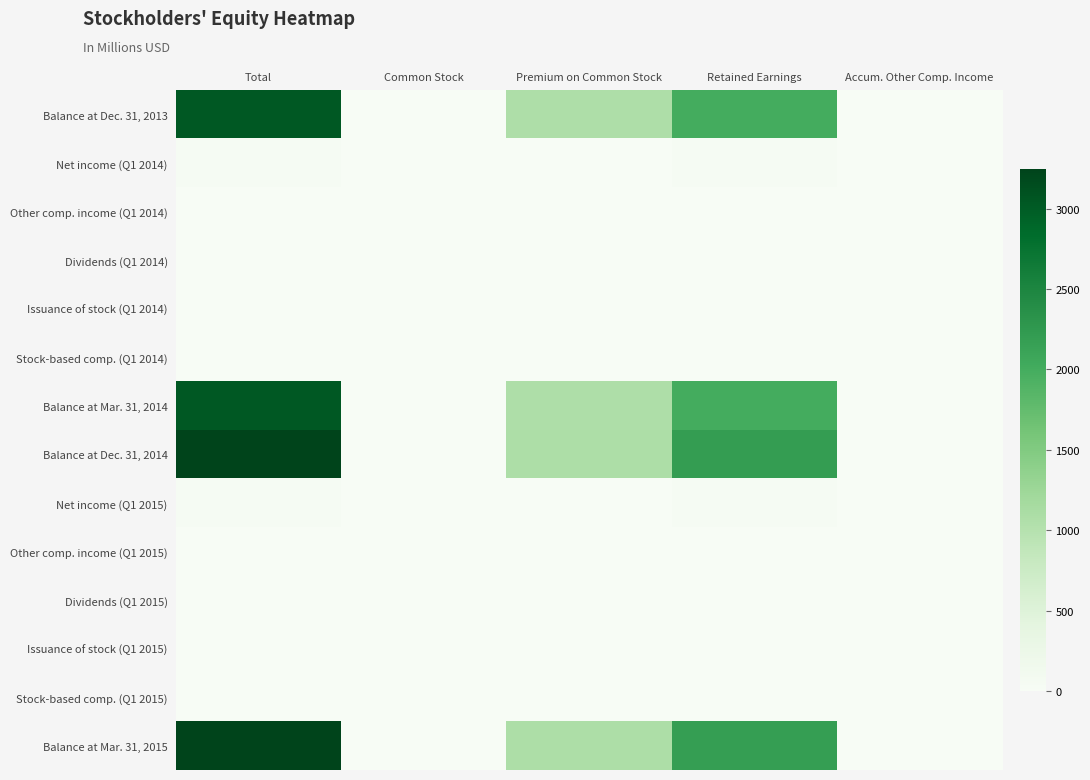

What is the minimum value shown in the chart?

-49.9